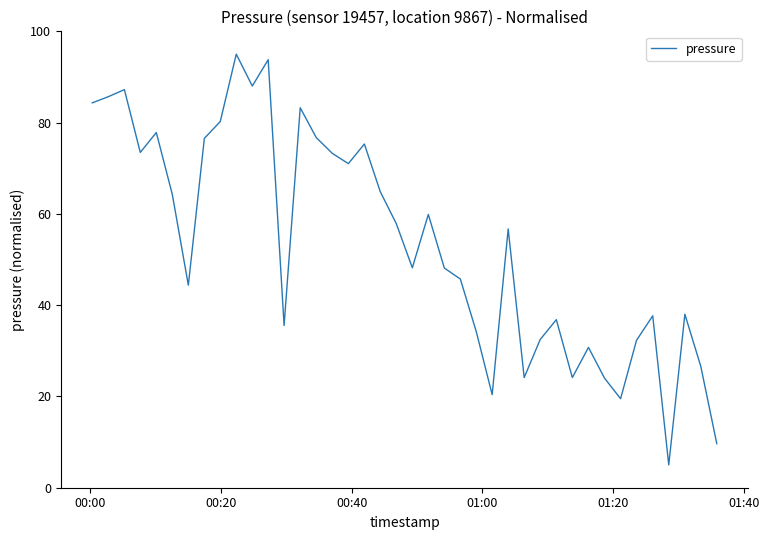

Does the chart display data point markers on the line(s)?

No